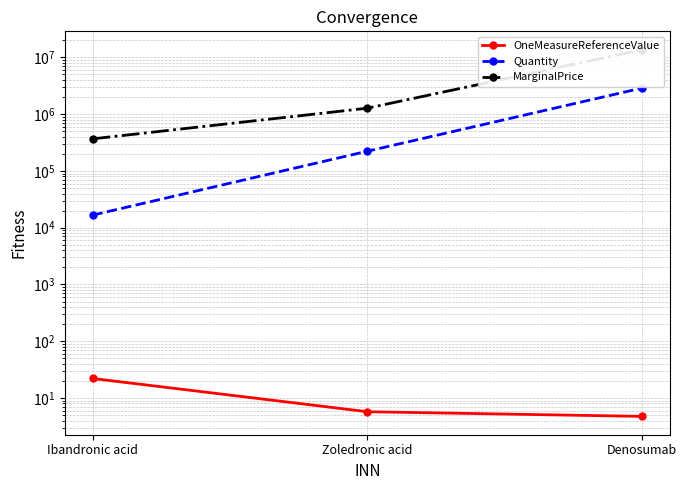

List the series in order of their overall mean, lowest first.

OneMeasureReferenceValue, Quantity, MarginalPrice